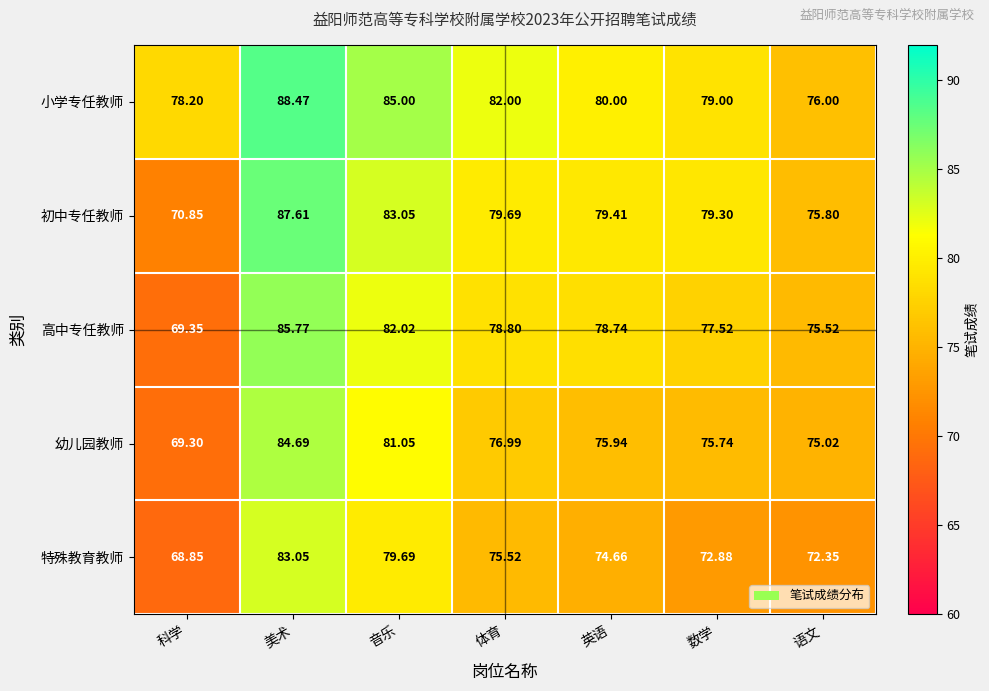

Rank the categories by 幼儿园教师 value from lowest to highest.

科学, 语文, 数学, 英语, 体育, 音乐, 美术